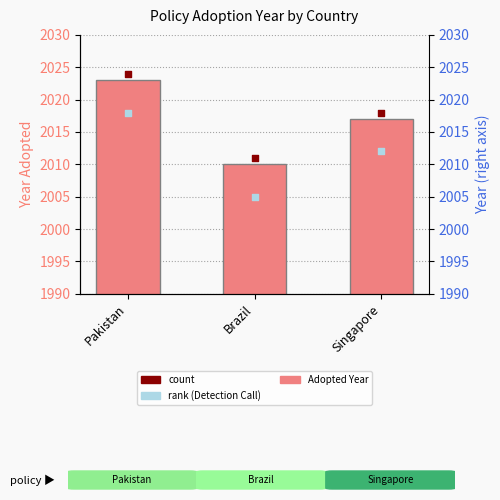

Approximately how many times larger is the value at Brazil compared to Singapore?

1.0